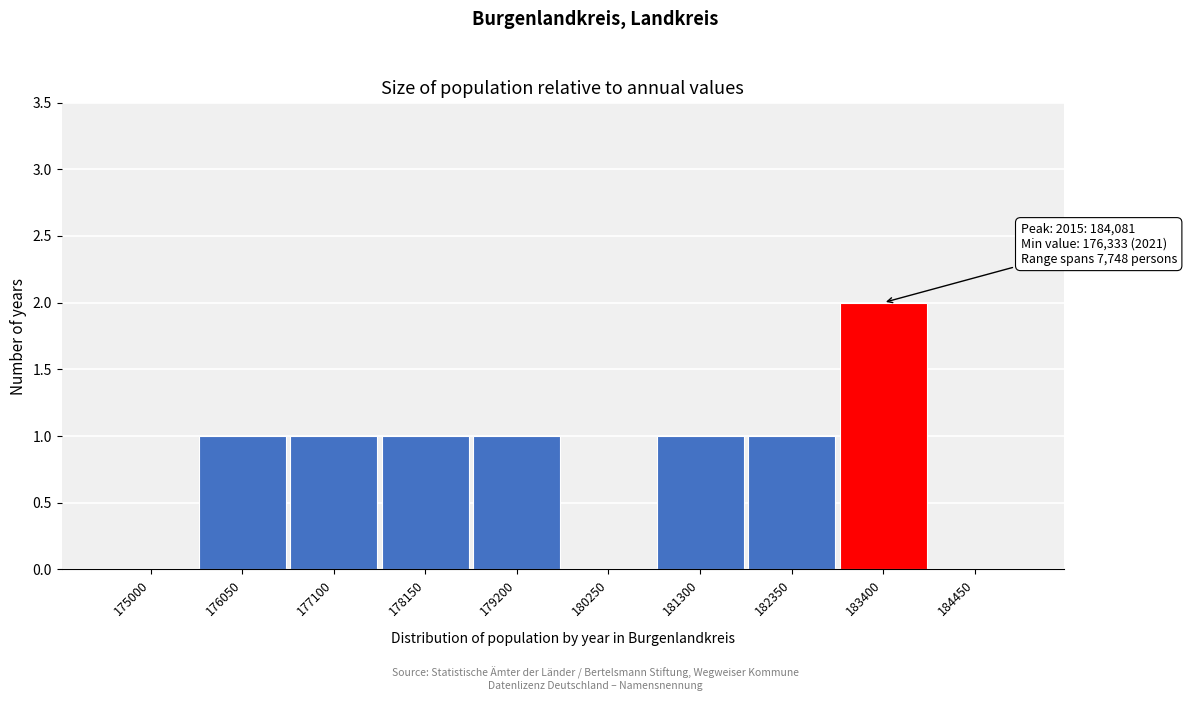

Reading left to right, extract all data points from this chart.

175000=0	176050=1	177100=1	178150=1	179200=1	180250=0	181300=1	182350=1	183400=2	184450=0